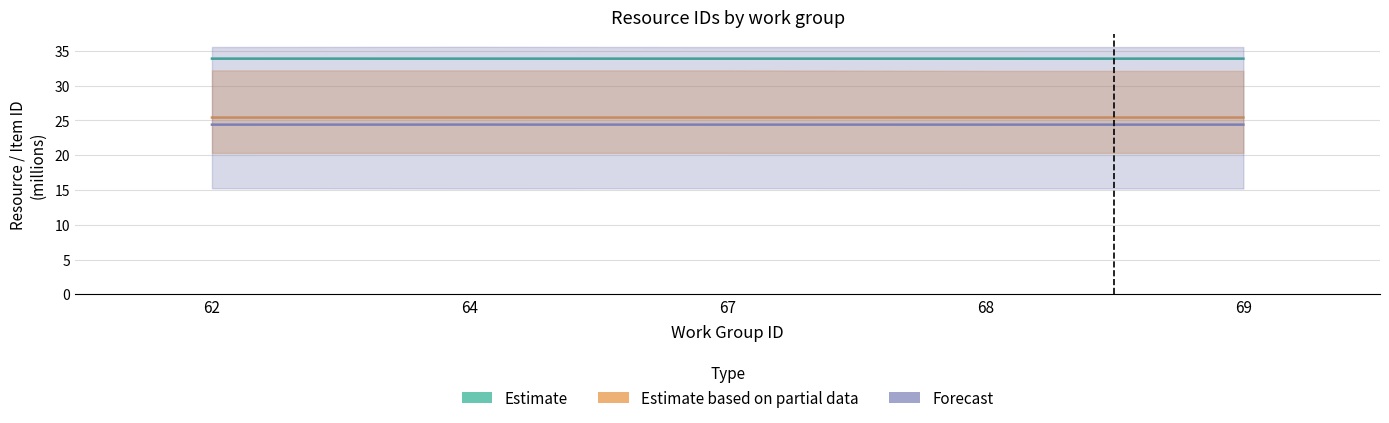

Where is Estimate nearest to the value 33?

67